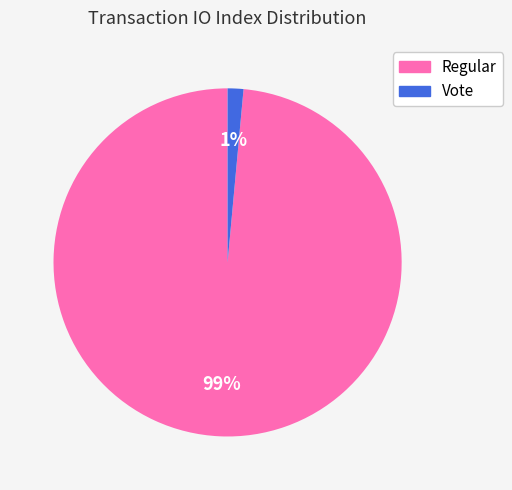

How many slices are in this pie chart?

2